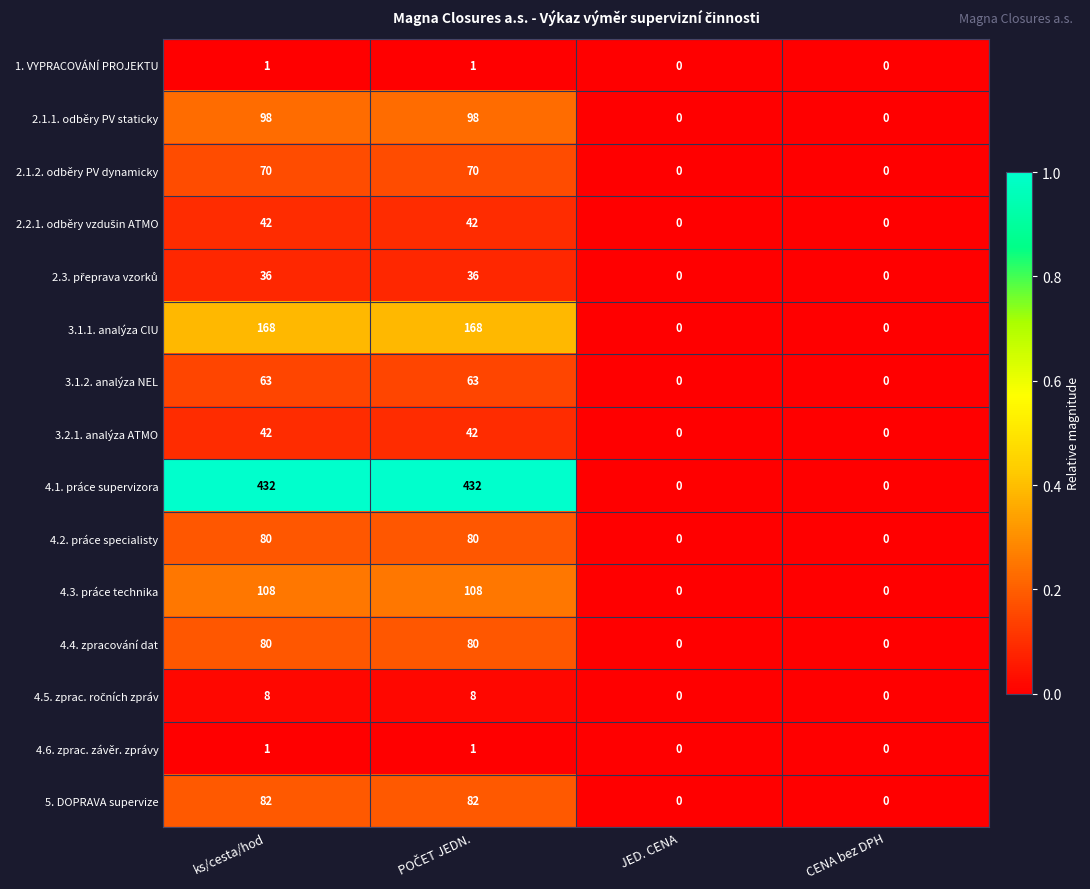

How many 2.1.1. odběry PV staticky values are between 0 and 98?

4